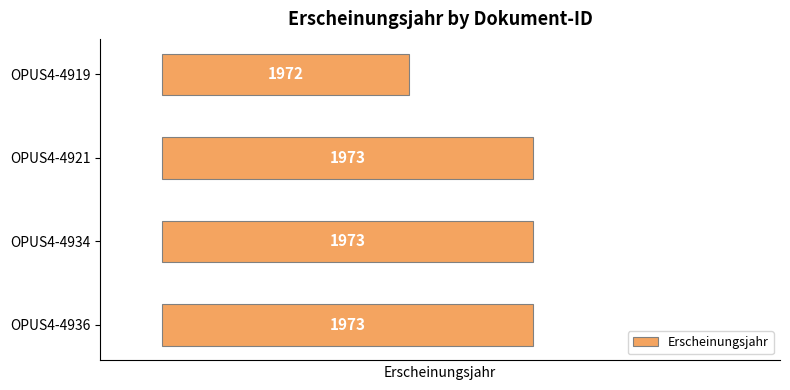

Between OPUS4-4934 and OPUS4-4921, which is larger?

OPUS4-4934